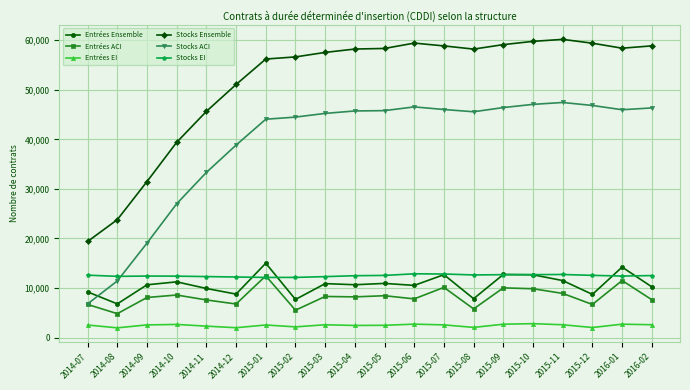

Which series has the largest range (max minus min)?

Stocks Ensemble